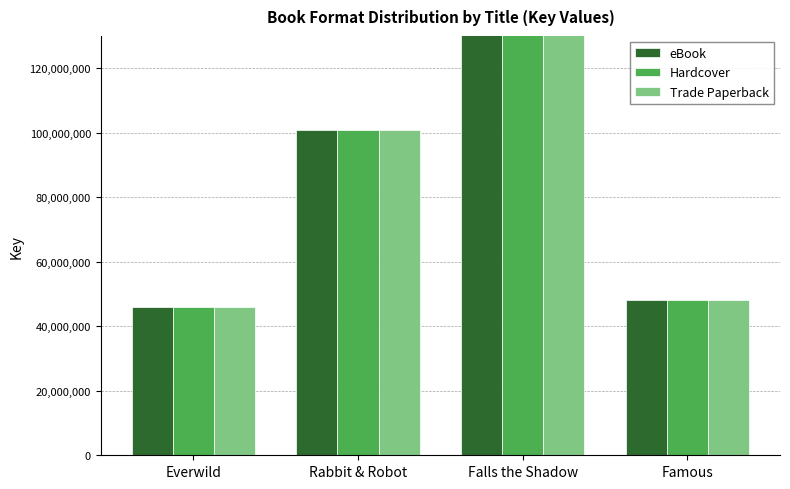

How many values in the Hardcover series exceed 100872862?

1